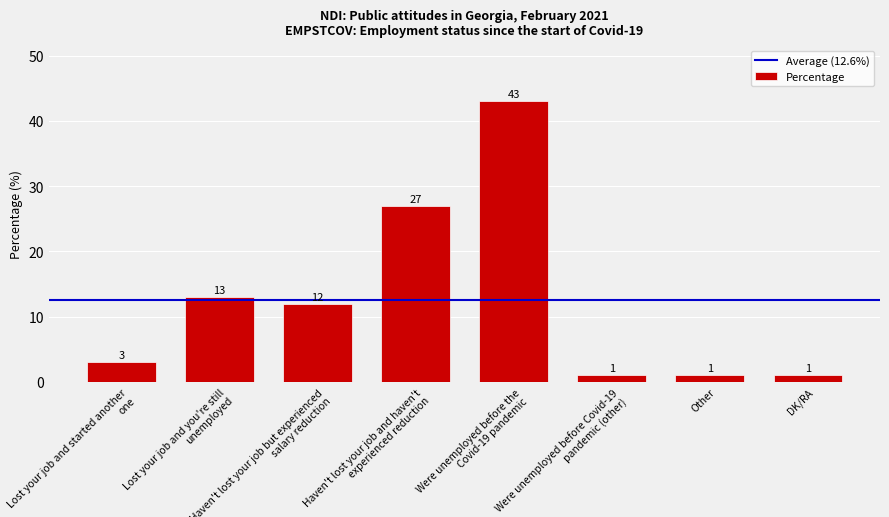

Reading left to right, transcribe all the data shown in this chart.

3	13	12	27	43	1	1	1